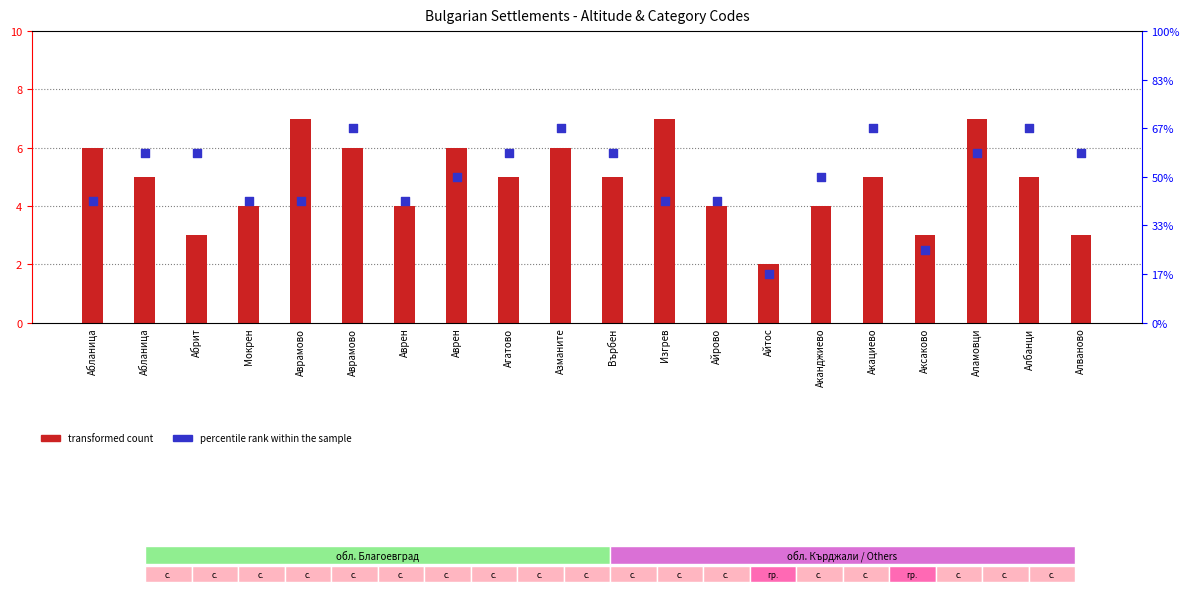

Which series has the largest total across all categories?

percentile rank within the sample